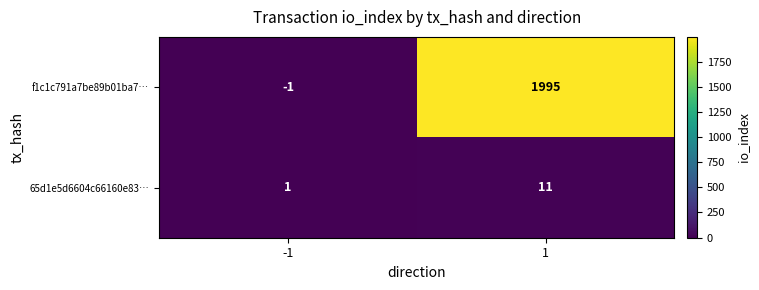

What is the average value of the f1c1c791a7be89b01ba7… series?

997